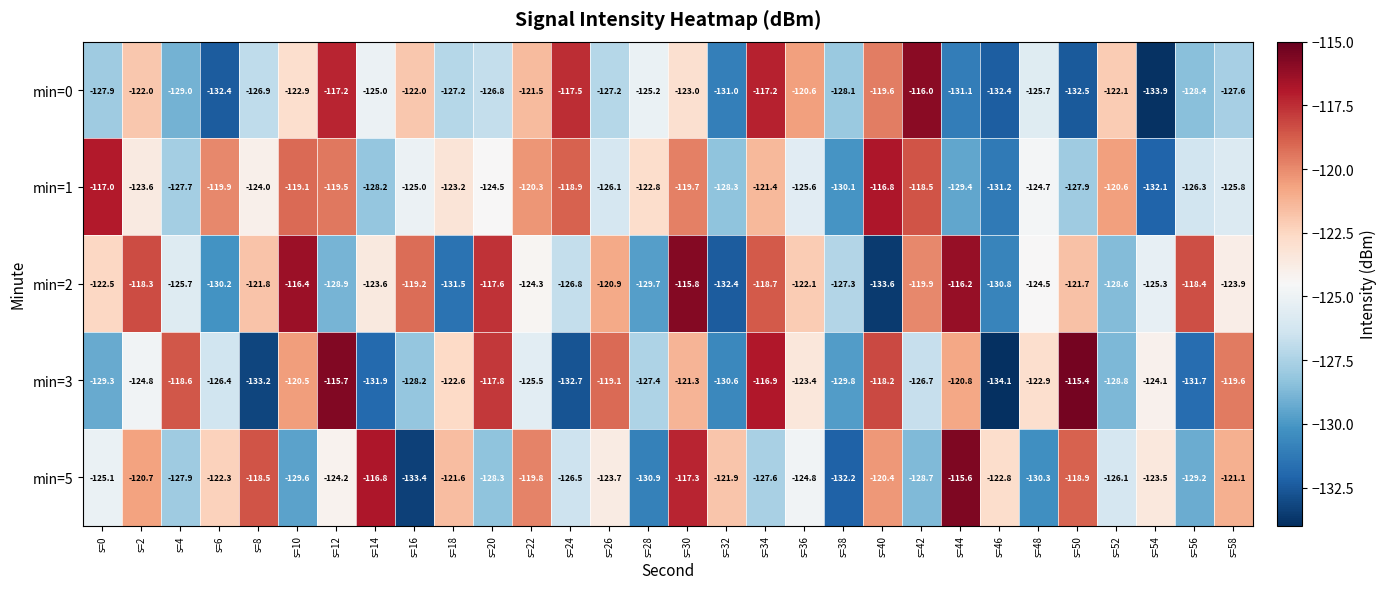

What is the greatest value displayed?

-115.4